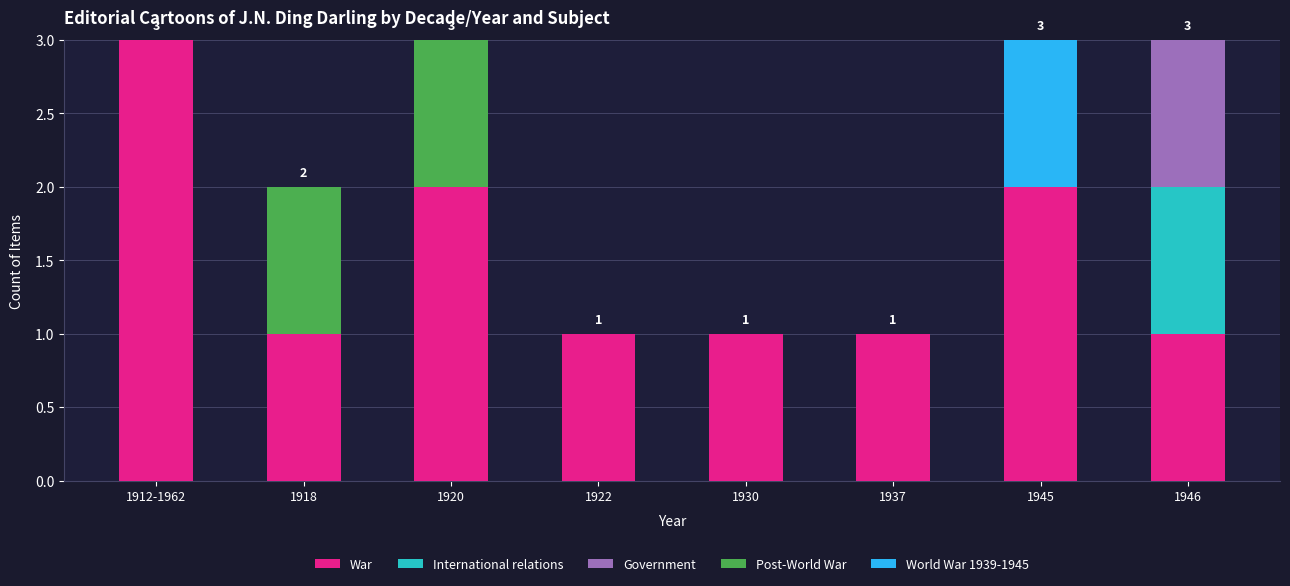

What is the maximum value for War?

3